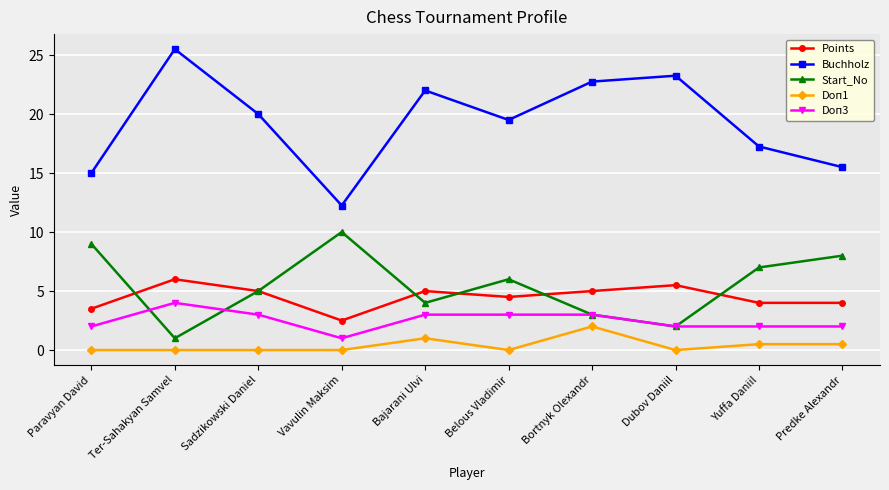

Is the value of Doп3 at Bortnyk Olexandr greater than the value of Points at Predke Alexandr?

No